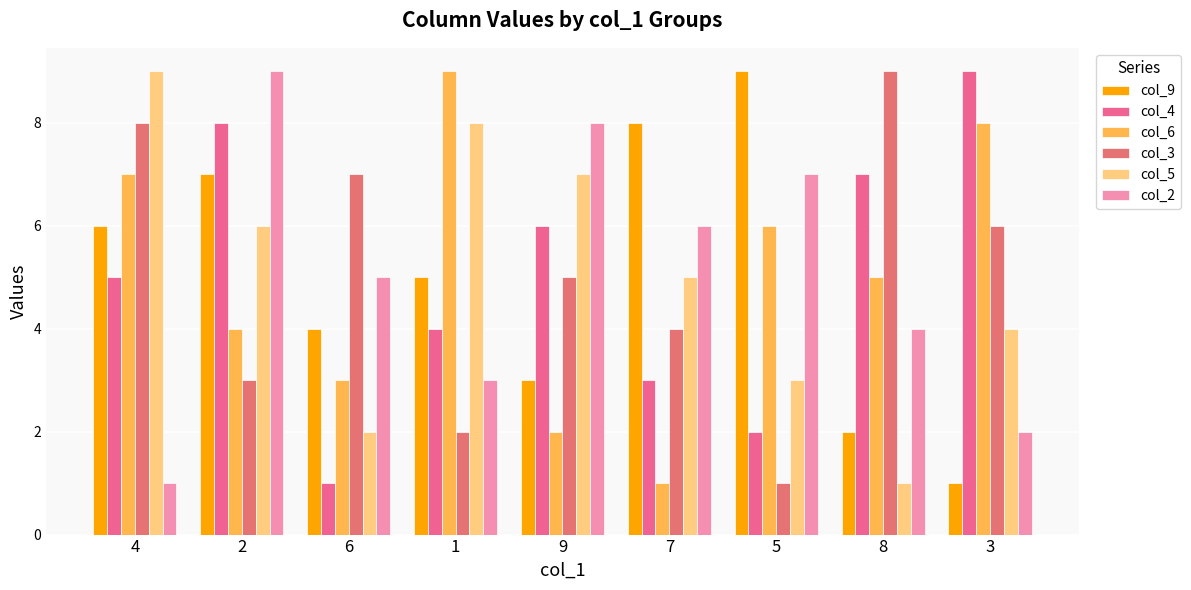

Which has a higher value, 6 or 1?

1